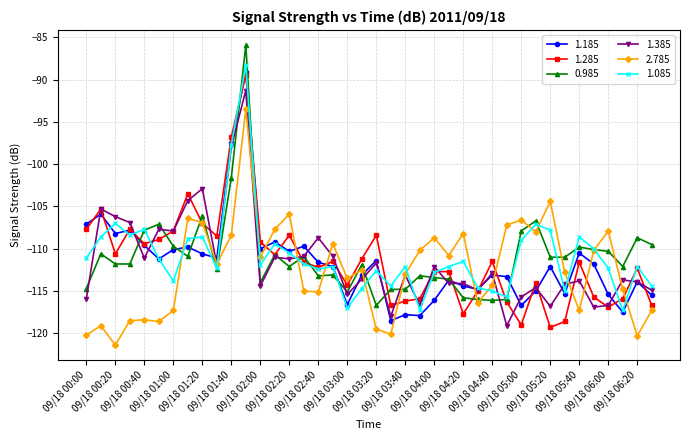

What is the lowest value of the 1.285 series?

-119.3